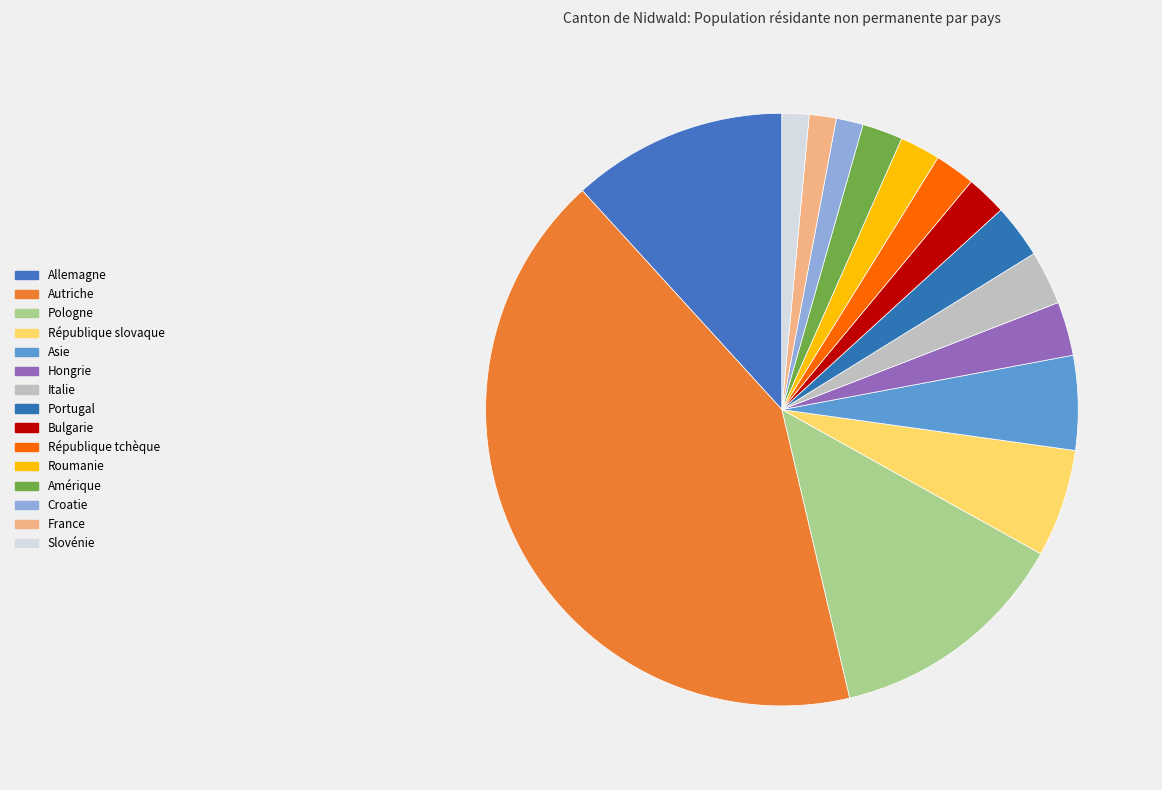

How many segments does this pie chart have?

15